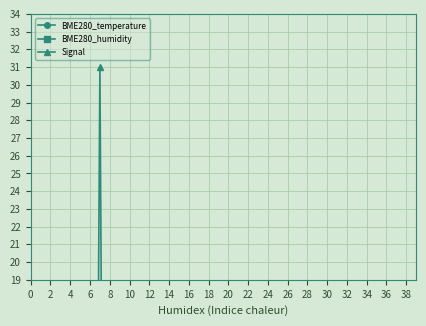

At 16, list the series in order from largest to smallest.

BME280_humidity, BME280_temperature, Signal